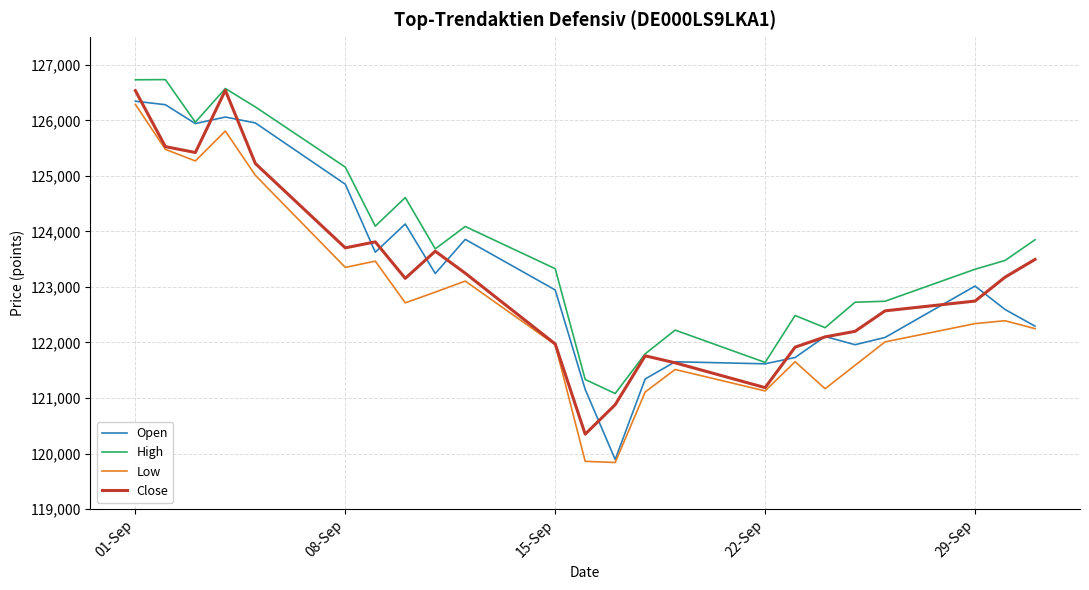

What is the greatest value displayed?

126734